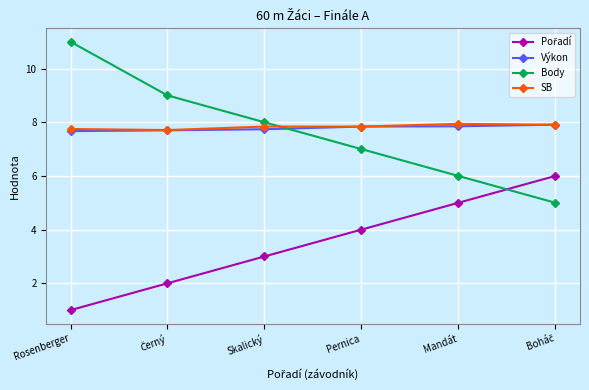

True or false: Body has a value of 6.0 at Mandát.

True